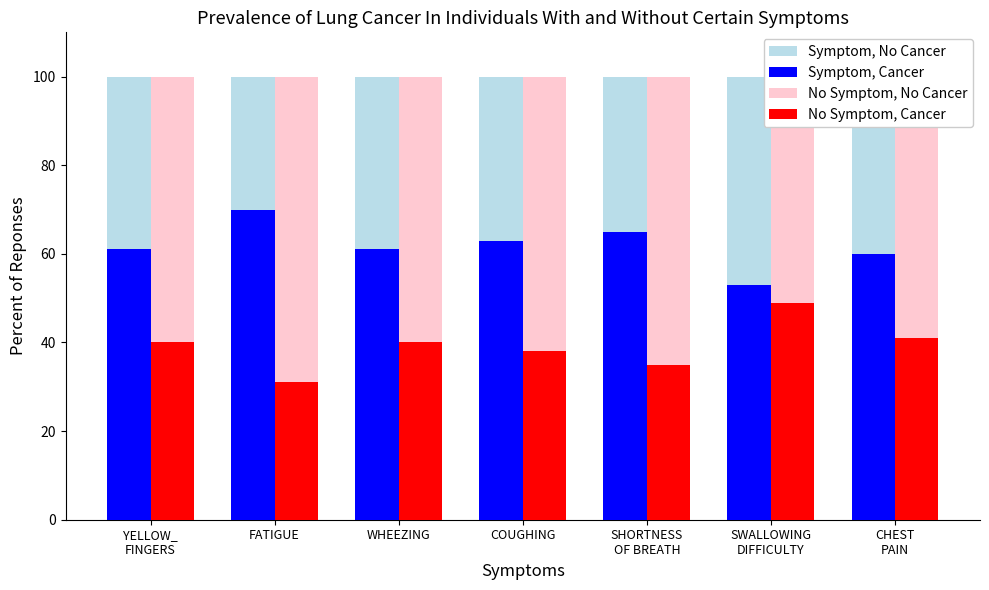

Which category has the highest value in the No Symptom, No Cancer series?

YELLOW_
FINGERS